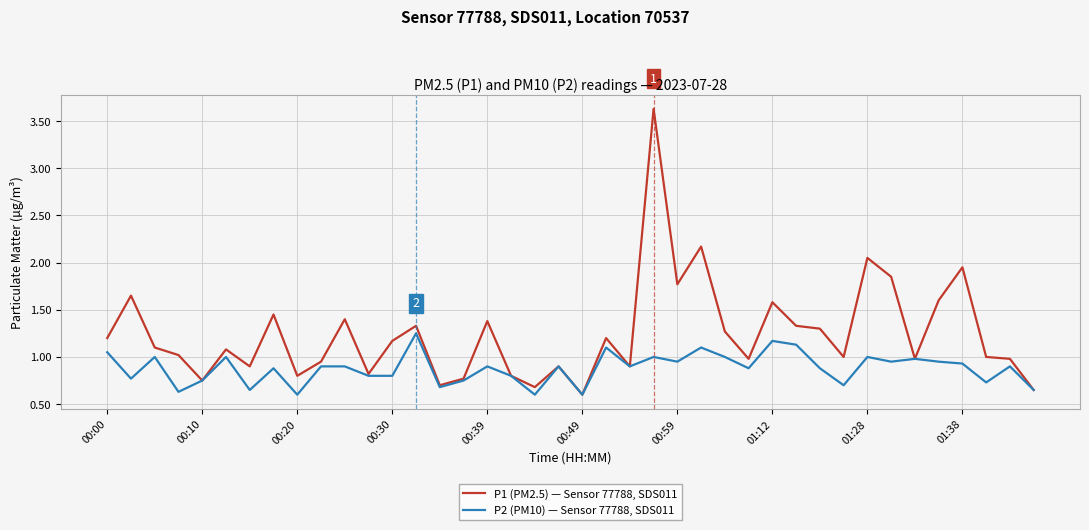

Rank the series by their maximum value, from lowest to highest.

P2 (PM10) — Sensor 77788, SDS011, P1 (PM2.5) — Sensor 77788, SDS011